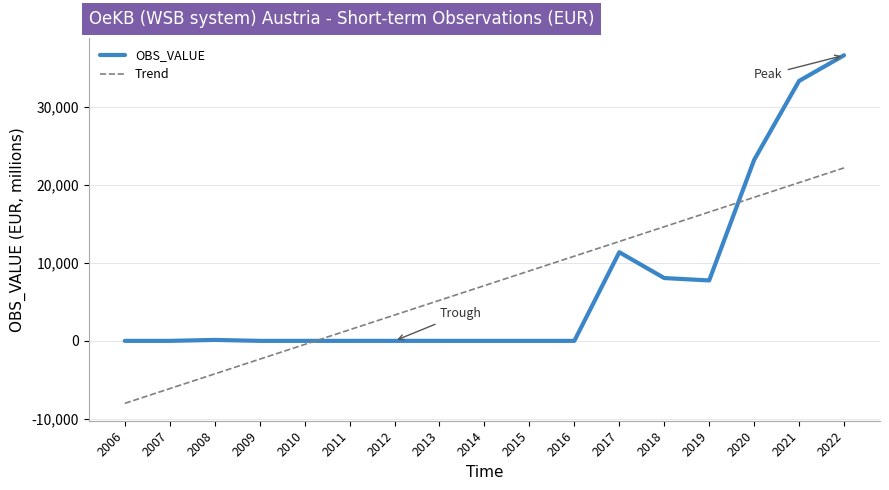

How many positive values does the Trend series have?

12